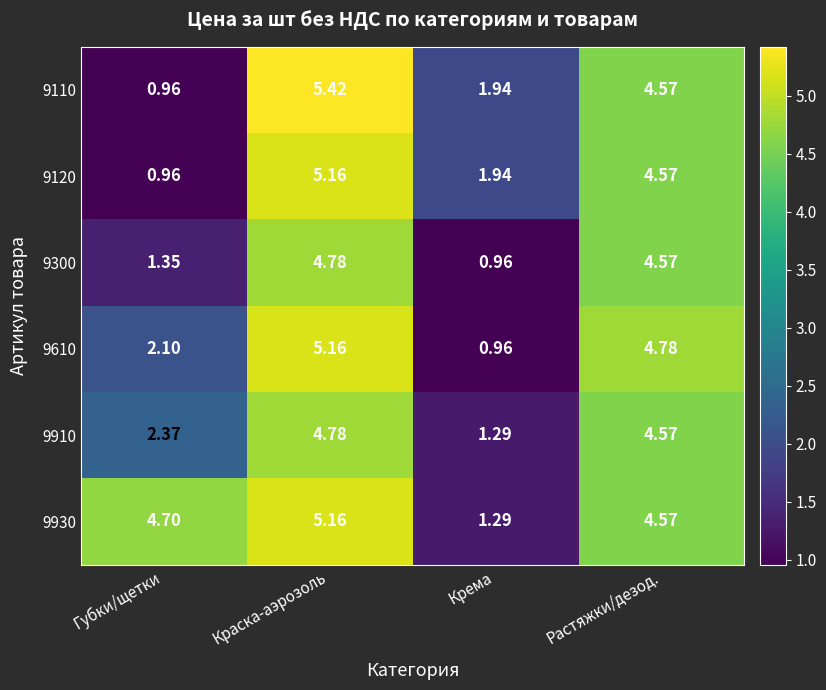

At which label does 9120 first exceed 4?

Краска-аэрозоль